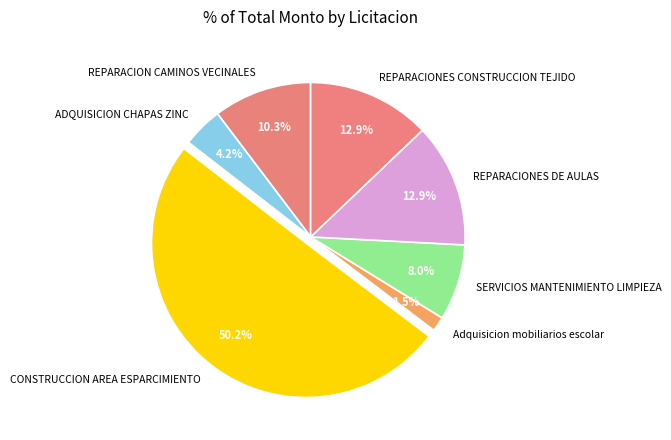

How much of the chart is everything except REPARACIONES CONSTRUCCION TEJIDO?

87.1%